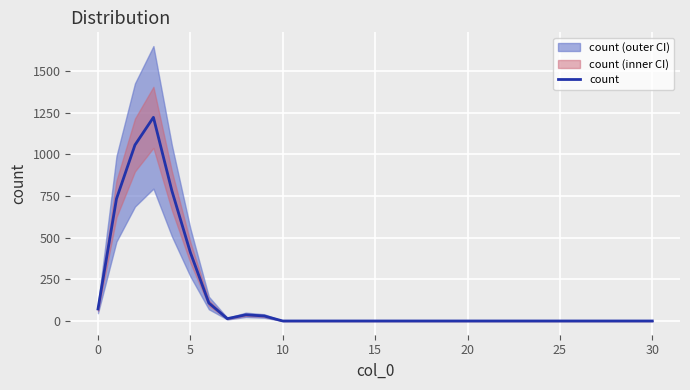

What is the highest value of the count series?

1222